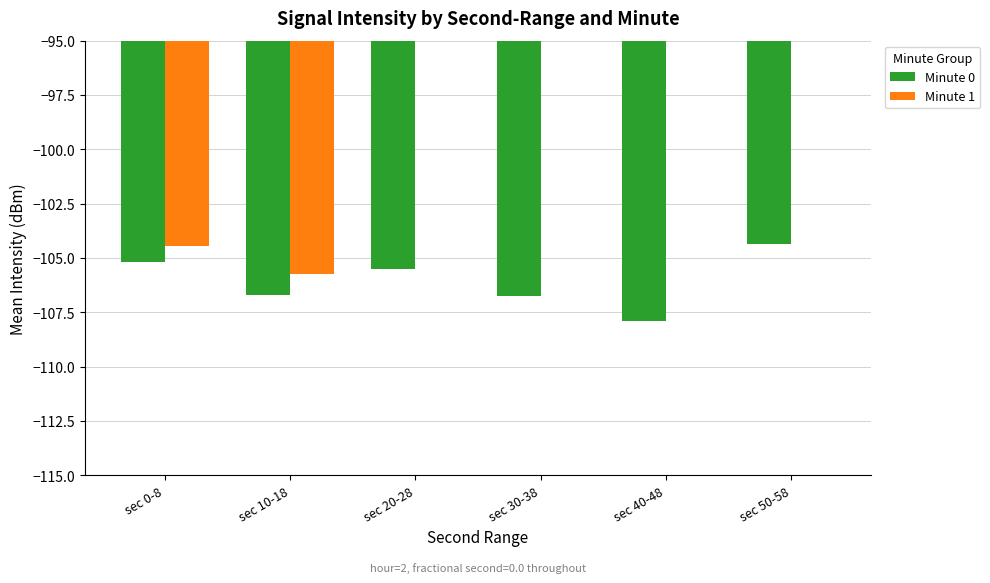

What position from the left is sec 40-48?

5